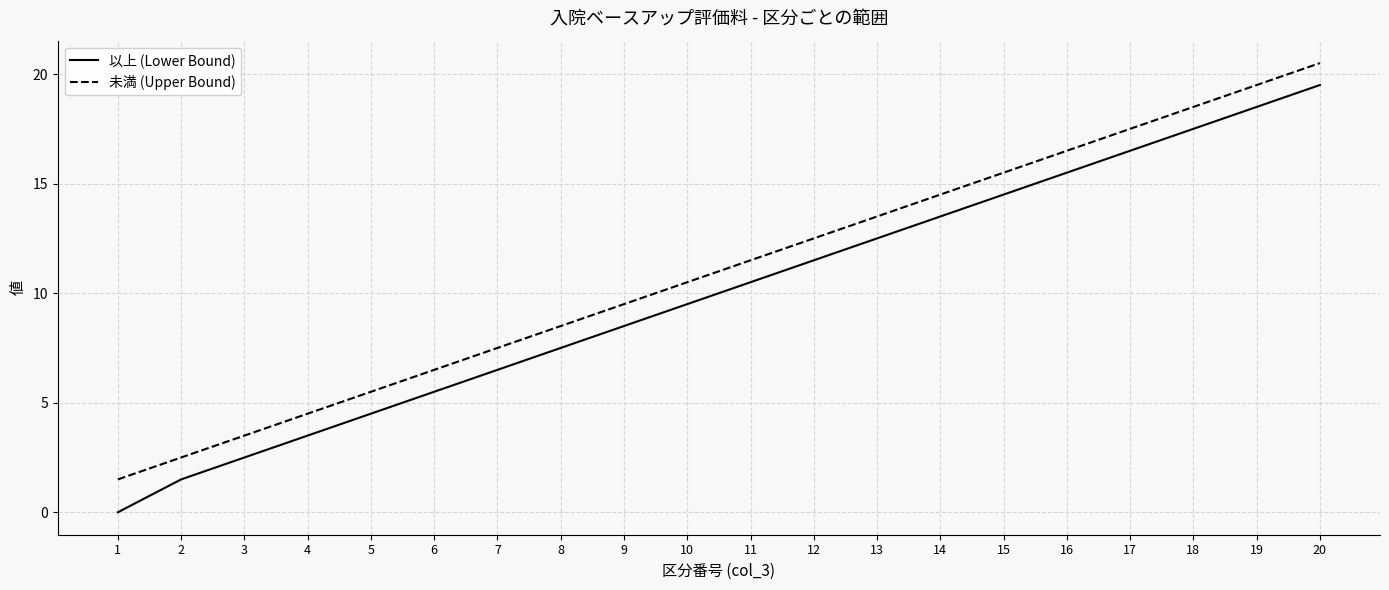

The 未満 (Upper Bound) series shows 6.5 at 4. True or false?

False